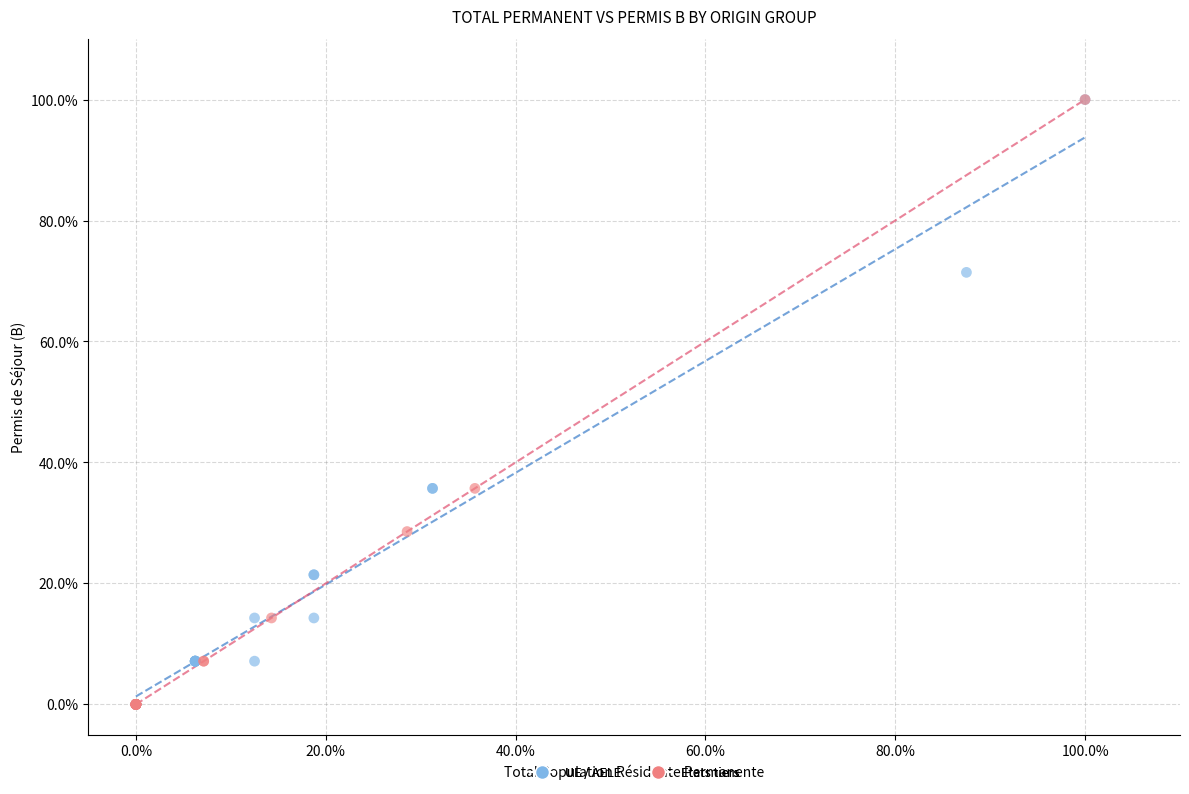

What are all the series names shown in the legend?

UE / AELE, Etats tiers